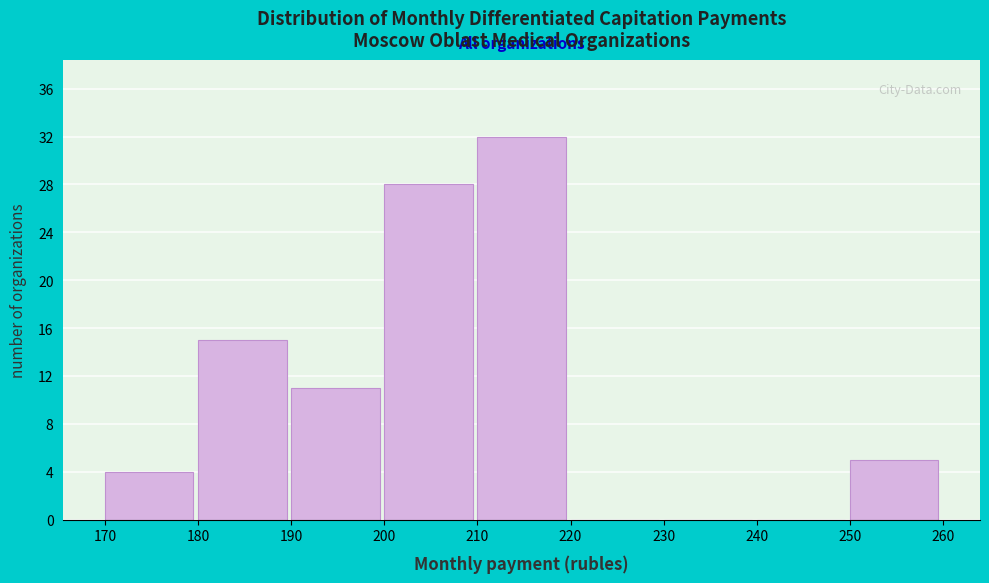

Reading left to right, transcribe this chart: for each bar, give the range it covers on the x-axis and its height. The values are not printed on the chart, so give them approximately, as read against the axis.

170 to 180: 4
180 to 190: 15
190 to 200: 11
200 to 210: 28
210 to 220: 32
220 to 230: 0
230 to 240: 0
240 to 250: 0
250 to 260: 5